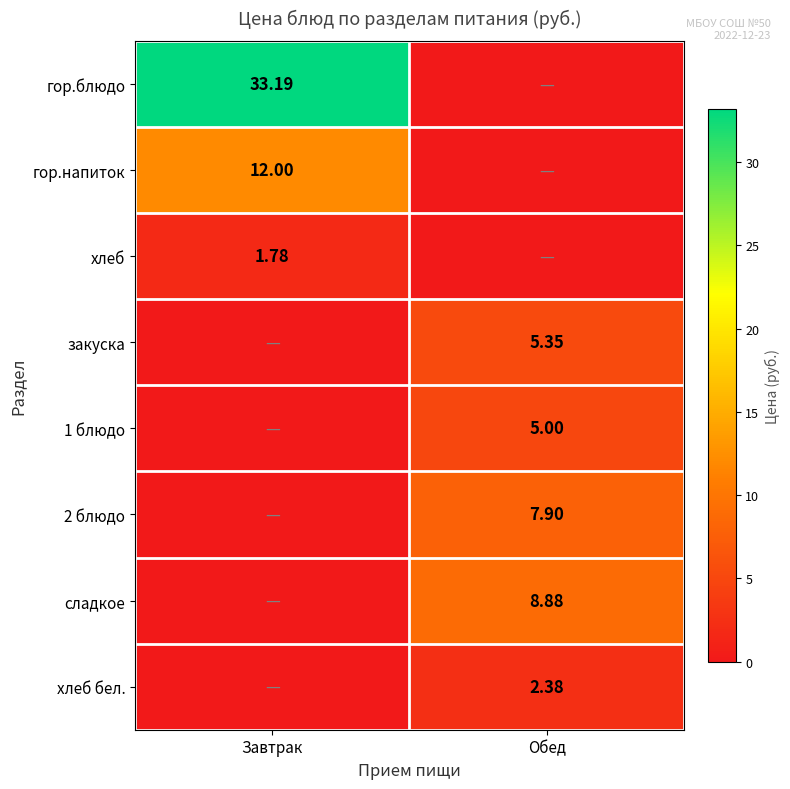

Is it true that гор.напиток equals 19.4 at Завтрак?

False